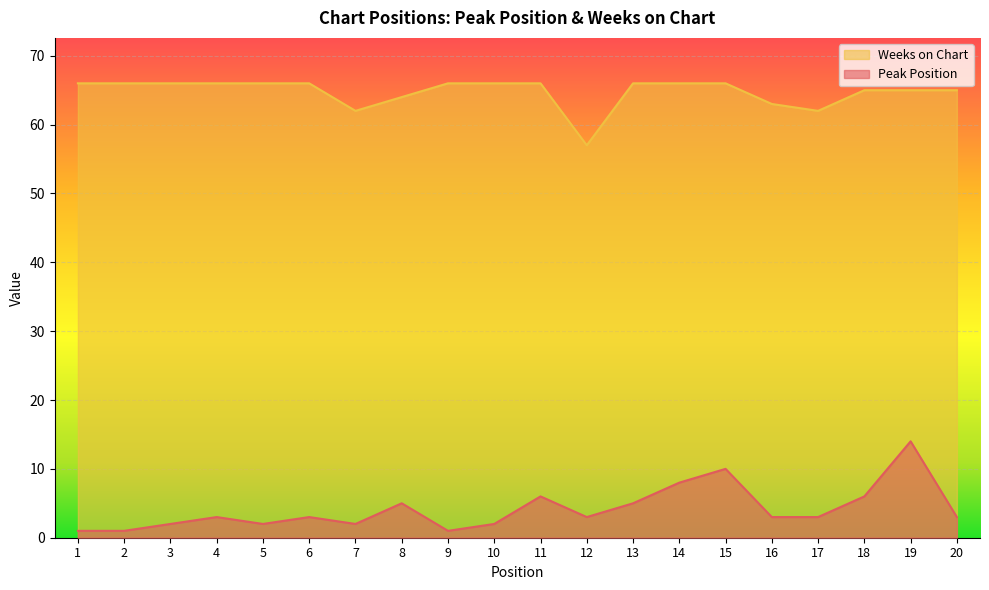

Which series changed the most between 12 and 20?

Weeks on Chart